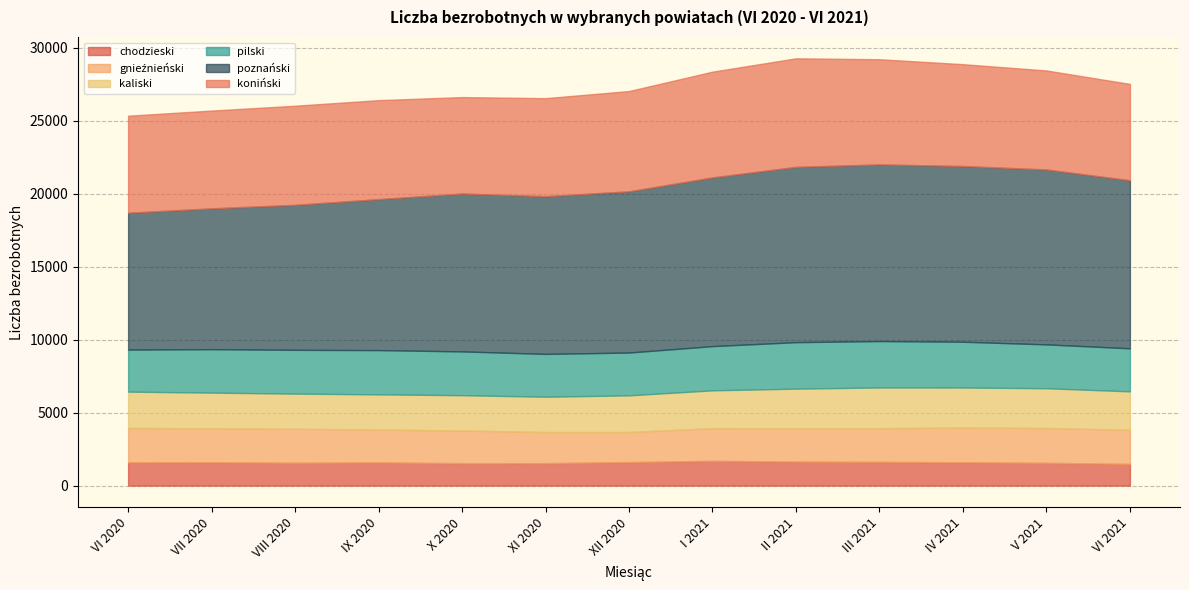

Reading left to right, extract all data points from this chart.

chodzieski: VI 2020=1589	VII 2020=1598	VIII 2020=1564	IX 2020=1587	X 2020=1535	XI 2020=1537	XII 2020=1611	I 2021=1697	II 2021=1644	III 2021=1624	IV 2021=1596	V 2021=1559	VI 2021=1488
gnieźnieński: VI 2020=2360	VII 2020=2326	VIII 2020=2328	IX 2020=2253	X 2020=2241	XI 2020=2132	XII 2020=2059	I 2021=2239	II 2021=2284	III 2021=2308	IV 2021=2381	V 2021=2387	VI 2021=2336
kaliski: VI 2020=2488	VII 2020=2445	VIII 2020=2408	IX 2020=2409	X 2020=2416	XI 2020=2418	XII 2020=2512	I 2021=2589	II 2021=2712	III 2021=2789	IV 2021=2741	V 2021=2723	VI 2021=2631
pilski: VI 2020=2879	VII 2020=2975	VIII 2020=2998	IX 2020=3031	X 2020=2999	XI 2020=2933	XII 2020=2931	I 2021=3028	II 2021=3184	III 2021=3178	IV 2021=3136	V 2021=3003	VI 2021=2949
poznański: VI 2020=9372	VII 2020=9645	VIII 2020=9932	IX 2020=10341	X 2020=10812	XI 2020=10800	XII 2020=11043	I 2021=11557	II 2021=12005	III 2021=12099	IV 2021=12033	V 2021=11979	VI 2021=11509
koniński: VI 2020=6646	VII 2020=6697	VIII 2020=6788	IX 2020=6778	X 2020=6607	XI 2020=6716	XII 2020=6868	I 2021=7242	II 2021=7436	III 2021=7204	IV 2021=6977	V 2021=6782	VI 2021=6598